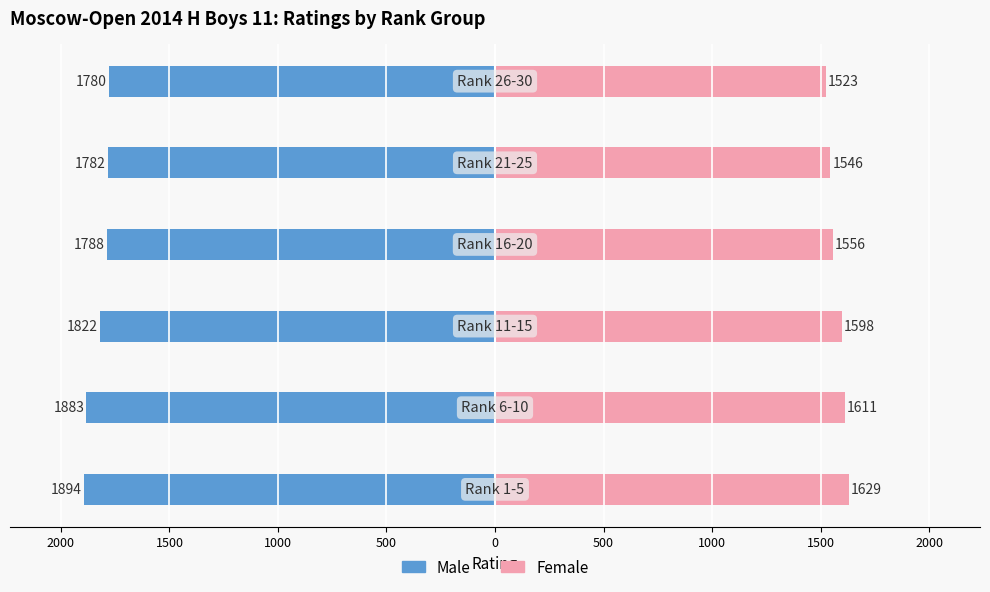

What is the difference between the highest and lowest values at 0?

3303